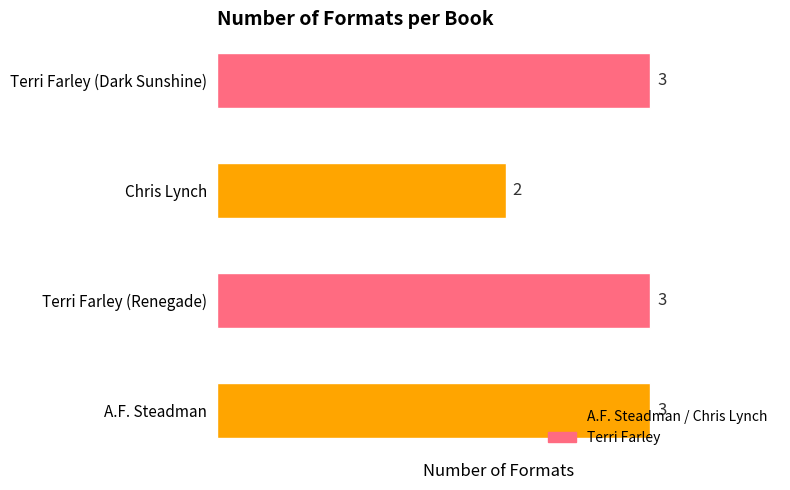

The value at A.F. Steadman is 2. True or false?

False